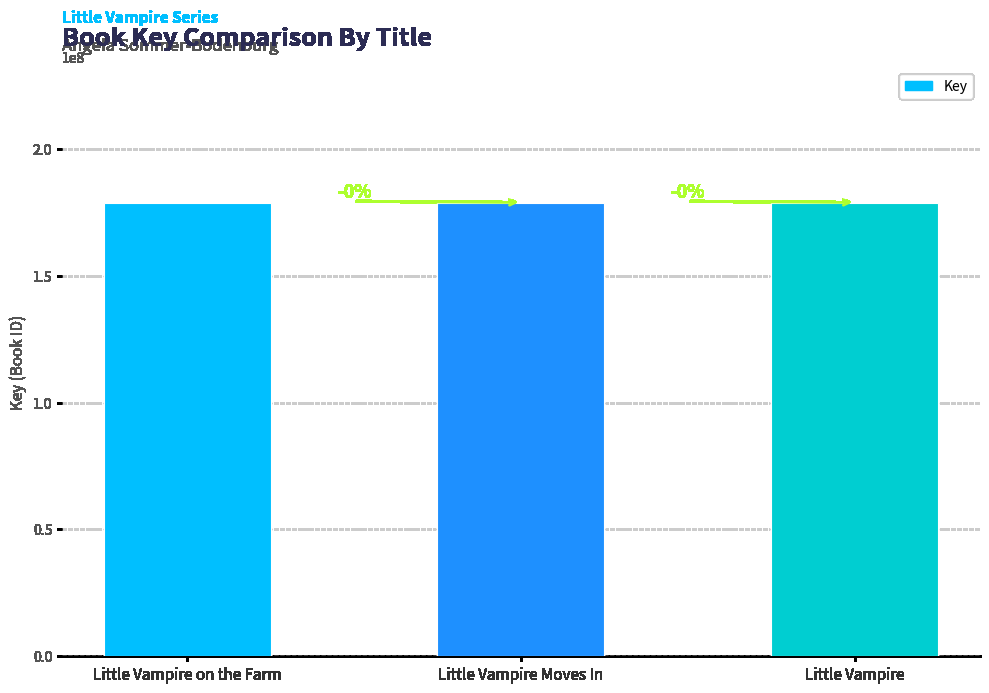

Count the values in the range 178748547 to 178752590.

3